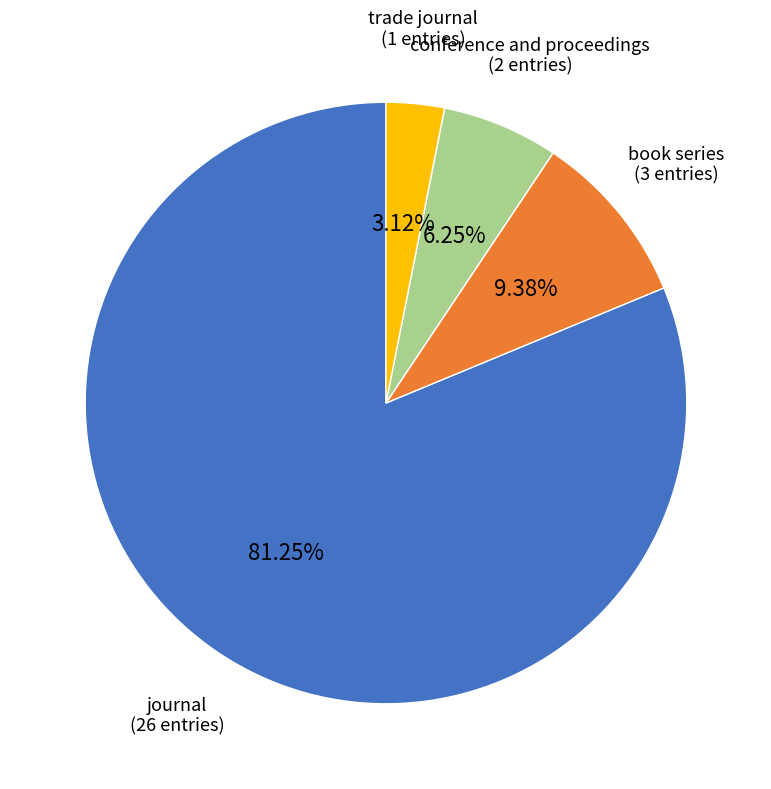

To the nearest percent, what percentage of the pie is trade journal?

3%